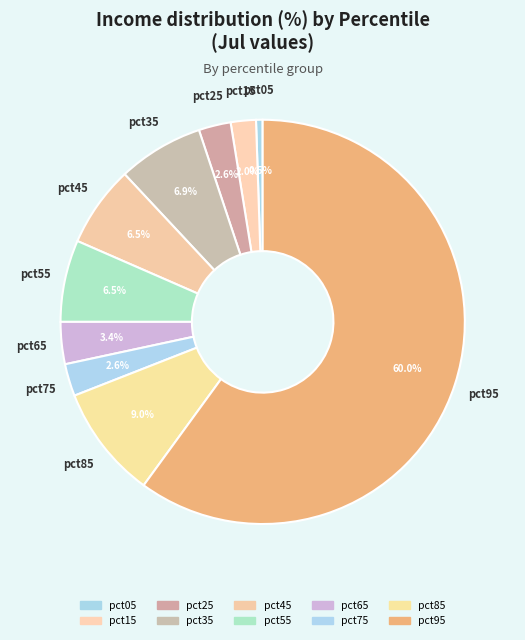

To the nearest percent, what portion does pct95 represent?

60%